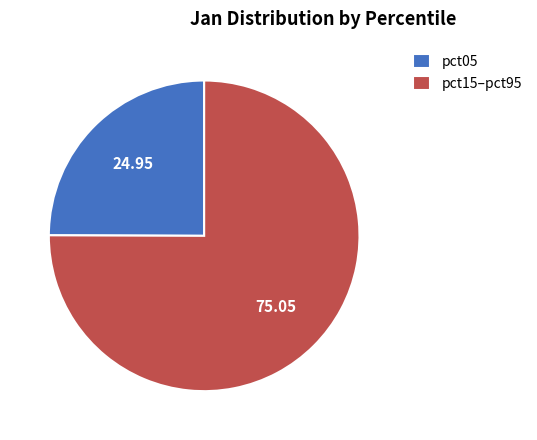

Count the number of slices in the pie.

2